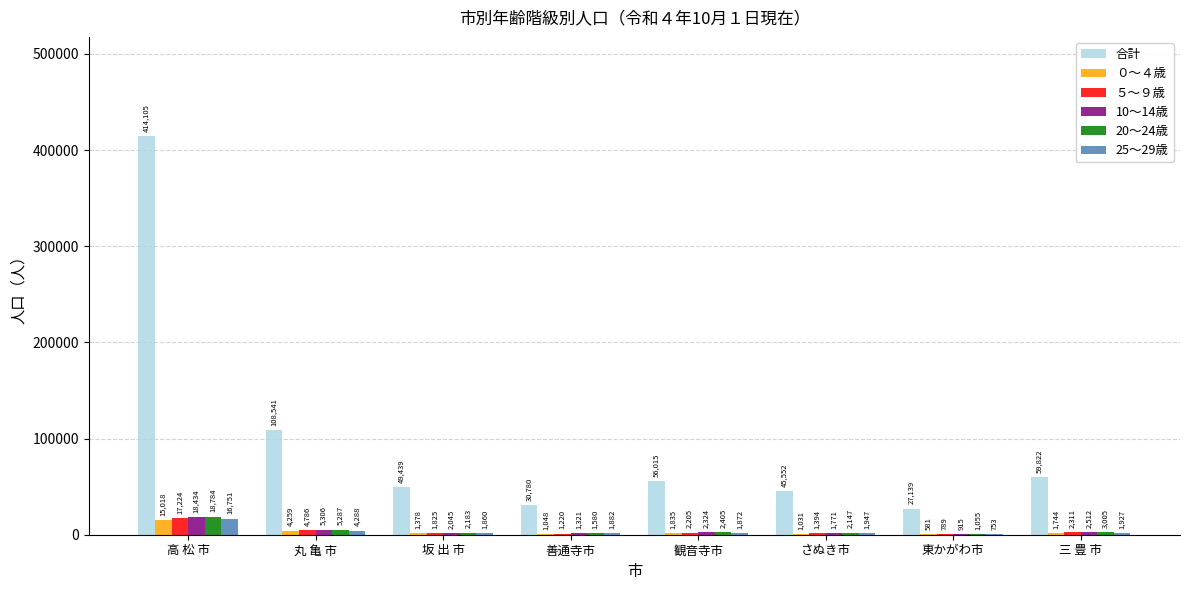

Which series has the largest total across all categories?

合計